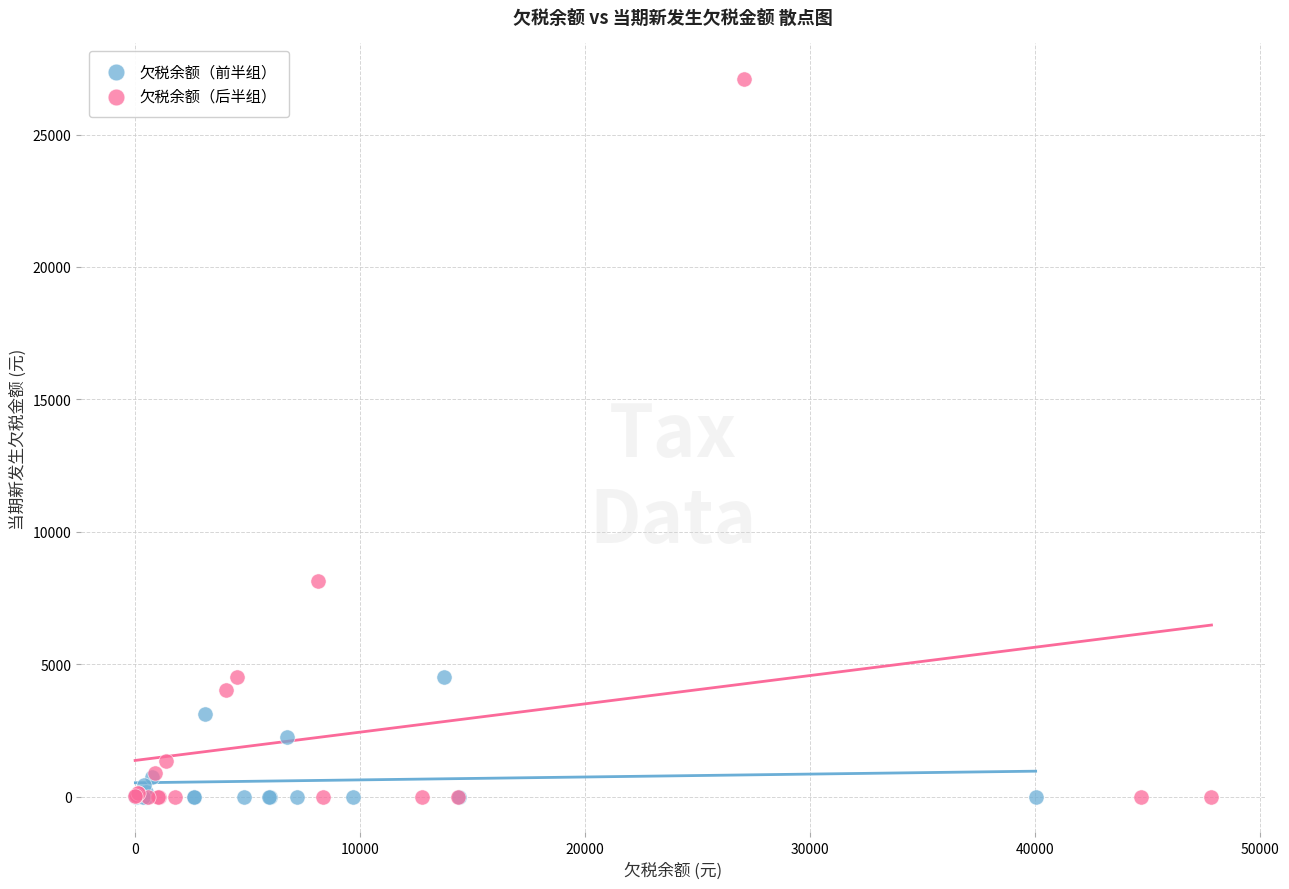

What are all the series names shown in the legend?

欠税余额（前半组）, 欠税余额（后半组）